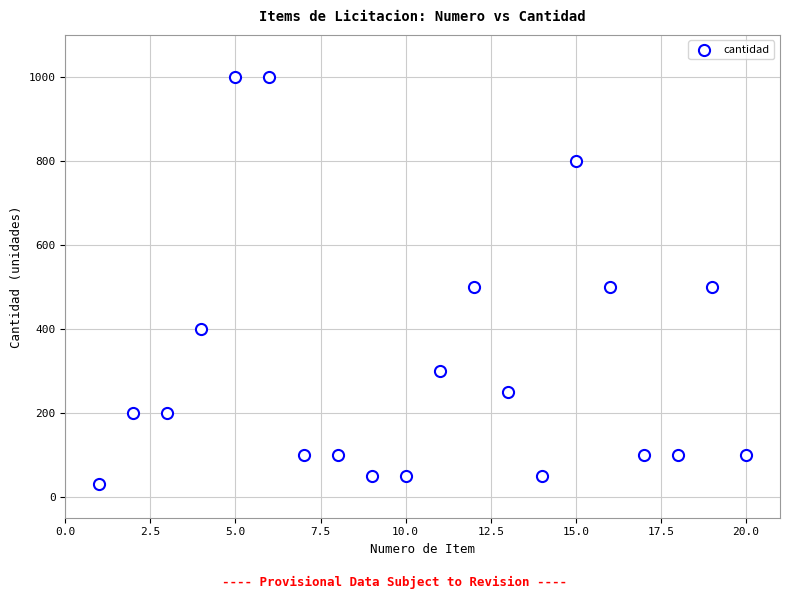

What is the range of X values (max minus min)?

19